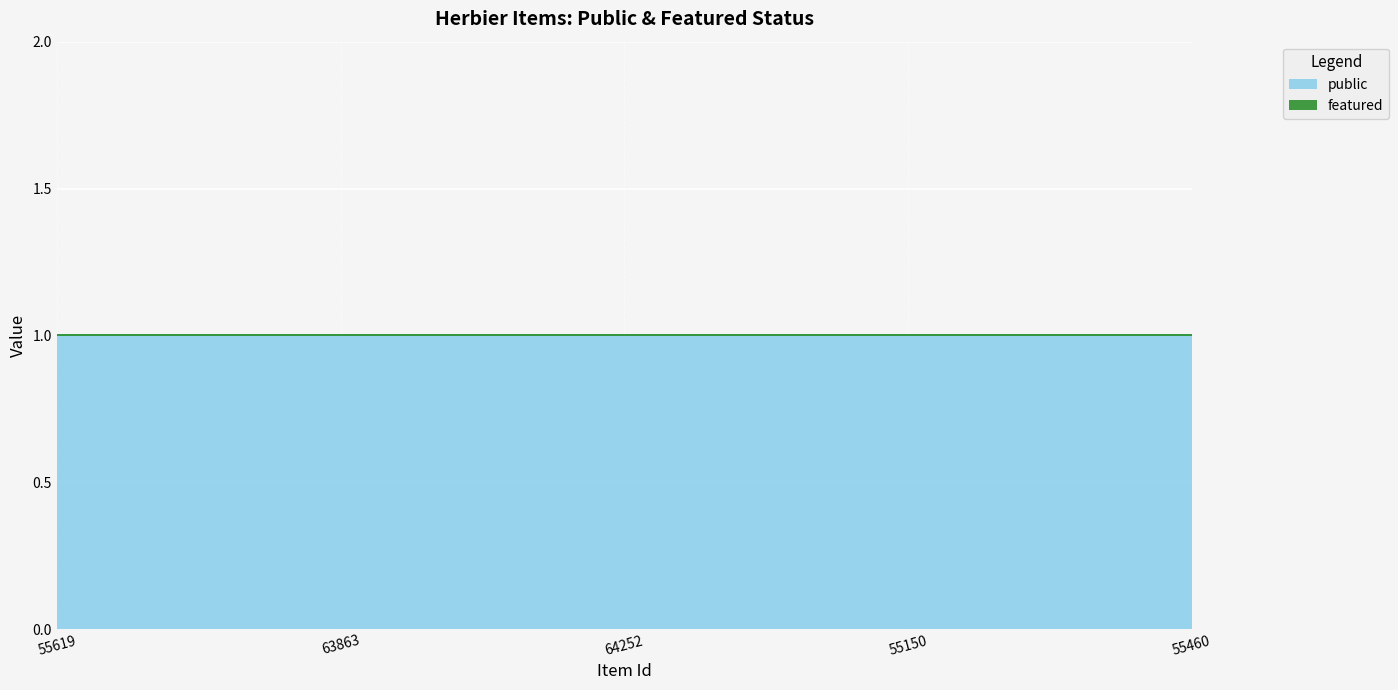

What is the highest value of the public series?

1